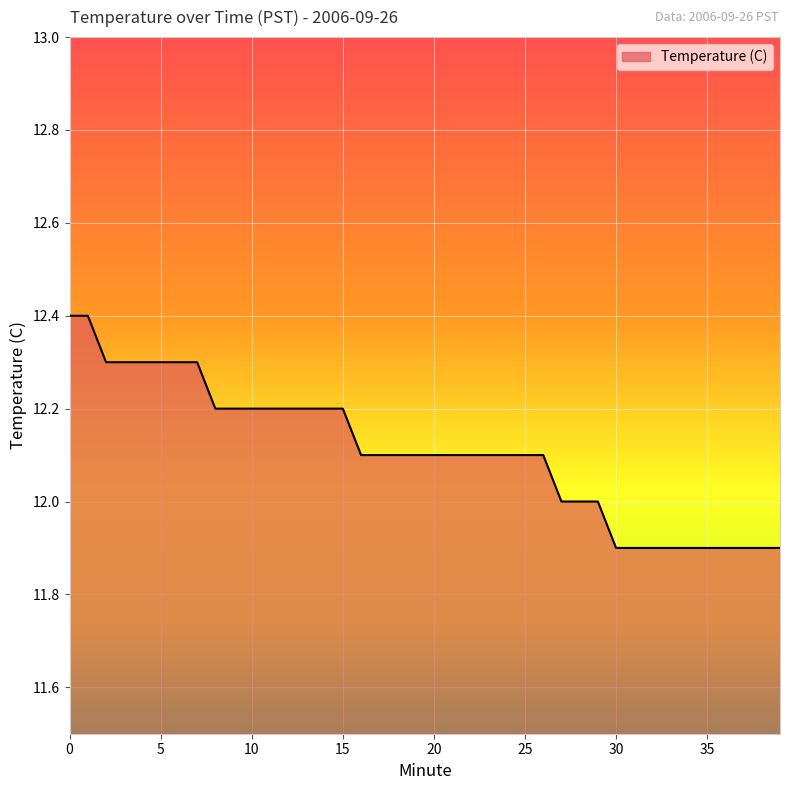

What is the minimum value shown in the chart?

11.9